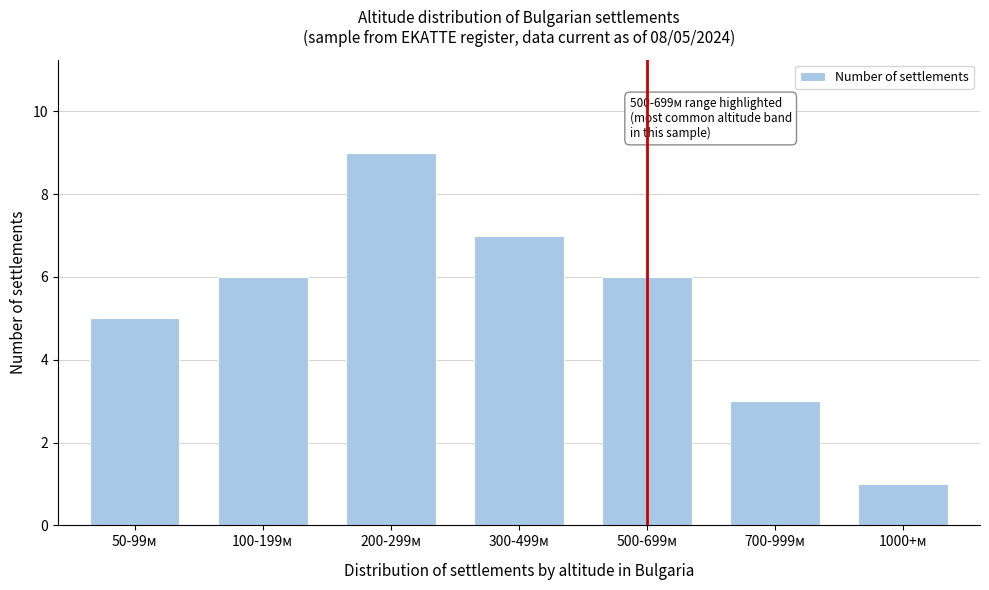

Reading left to right, list all the values displayed in this chart.

5	6	9	7	6	3	1